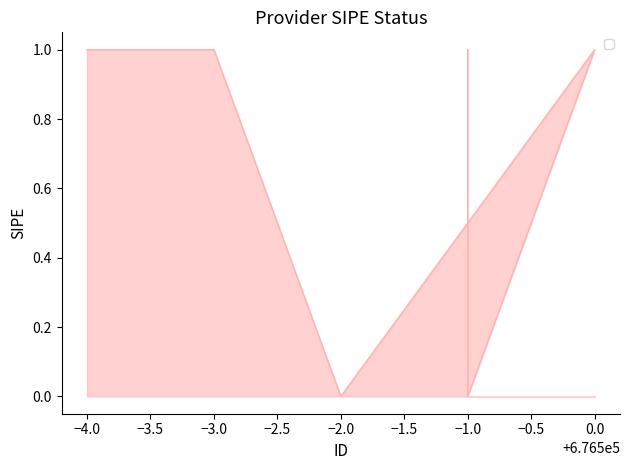

Which has a higher value, −1.0 or −2.0?

−1.0